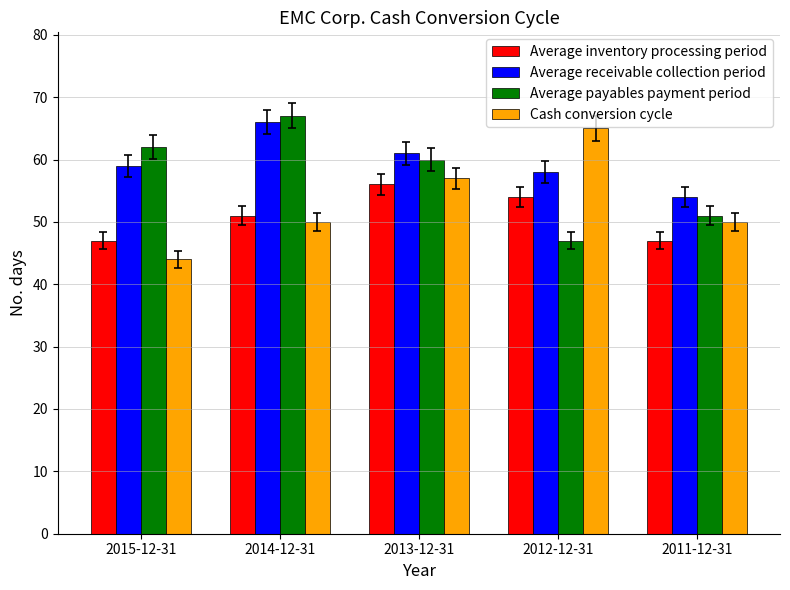

How many Average inventory processing period values are between 47 and 54?

4